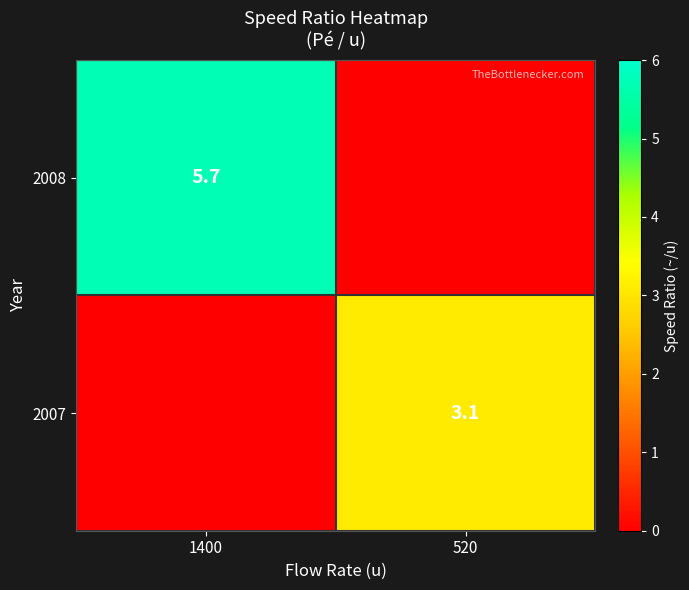

The 2007 series shows 3.1 at 520. True or false?

True